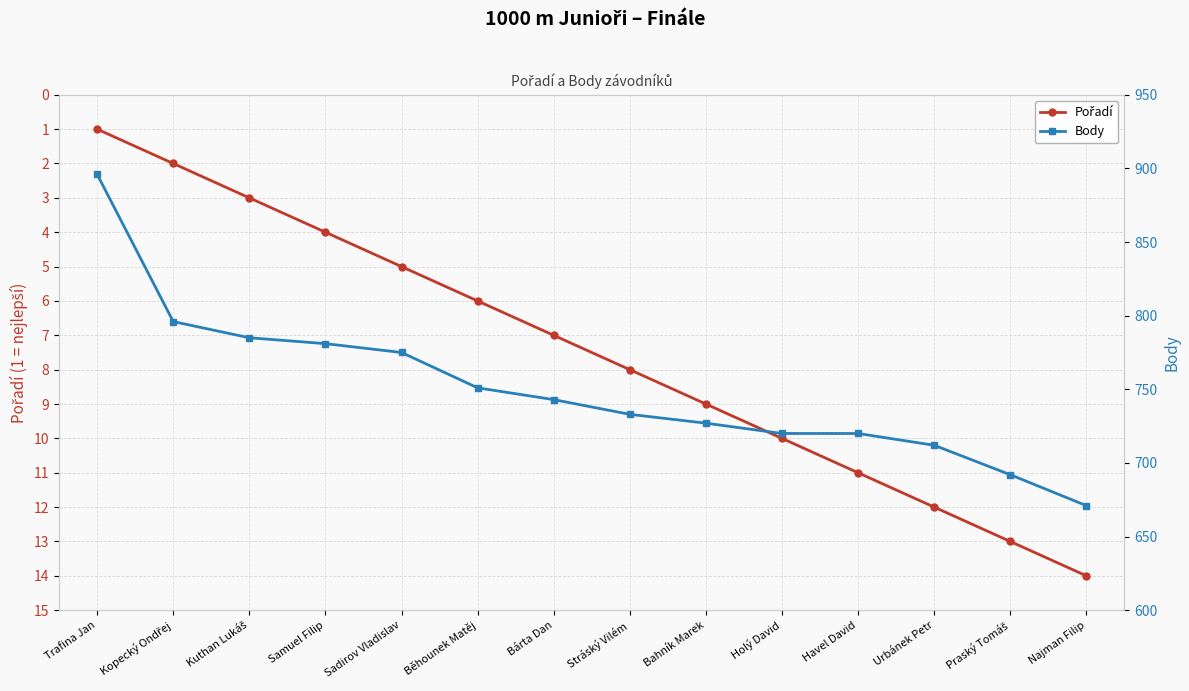

How many values in the Pořadí series are below 8?

7